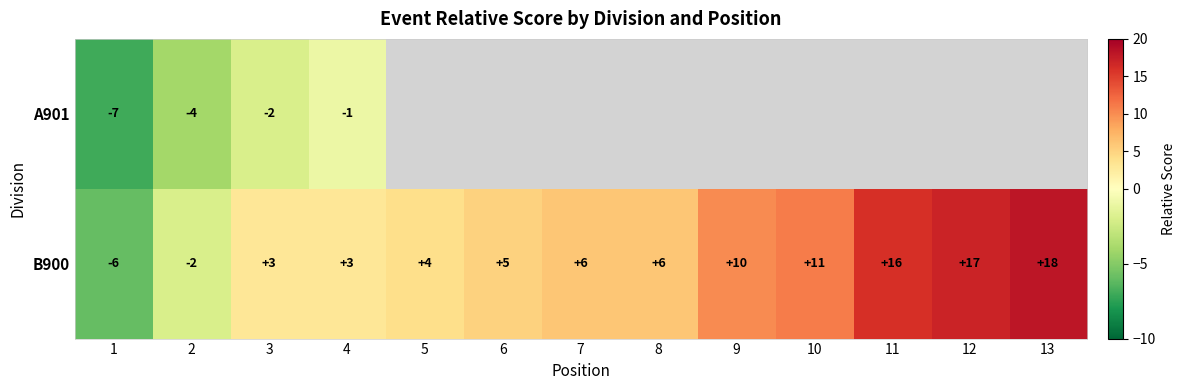

What is the difference between the second highest and minimum values in the B900 series?

23